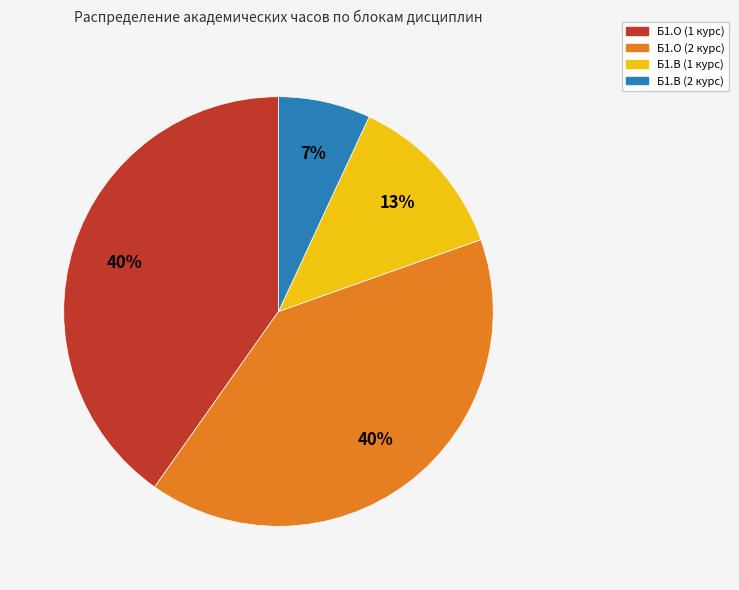

To the nearest percent, what is the difference between the largest and smallest slice percentages?

33%